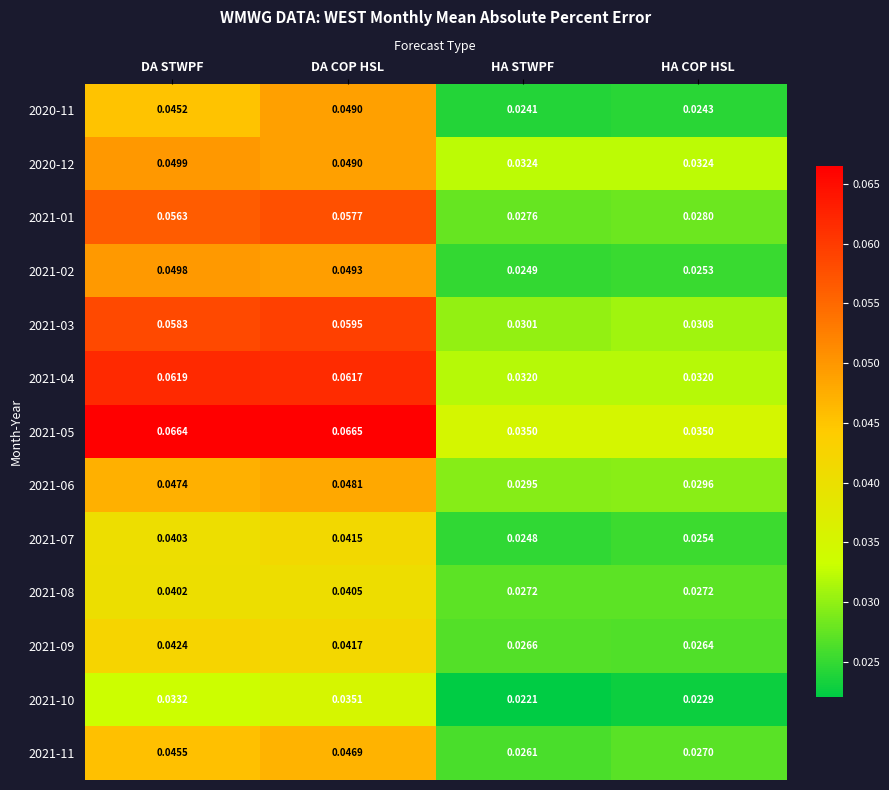

At which label does 2021-09 reach its peak?

DA STWPF